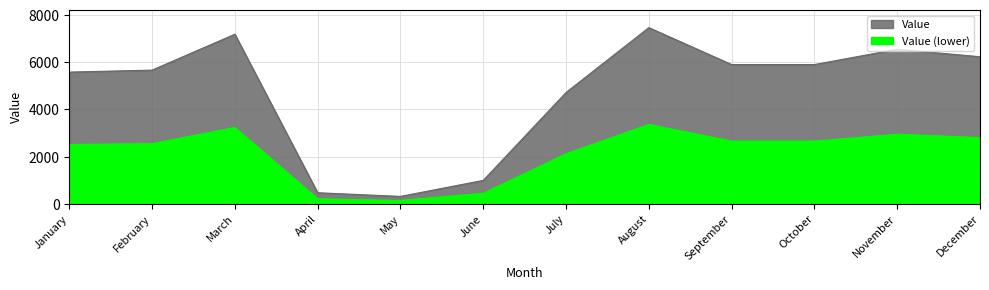

What is the sum of the values at April and May?

776